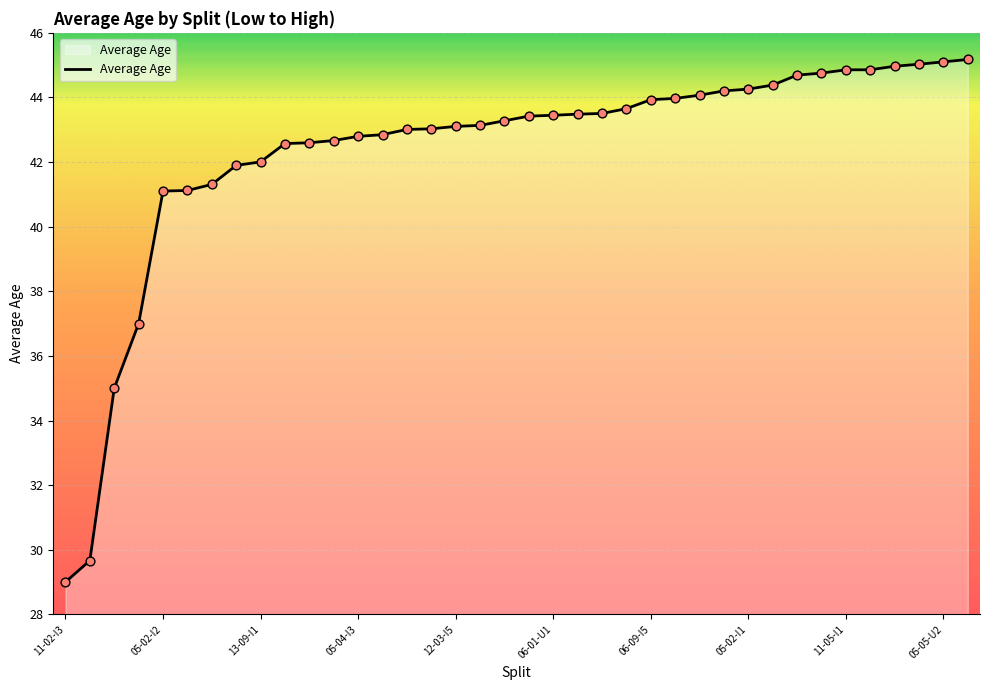

What is the maximum value shown in the chart?

45.2